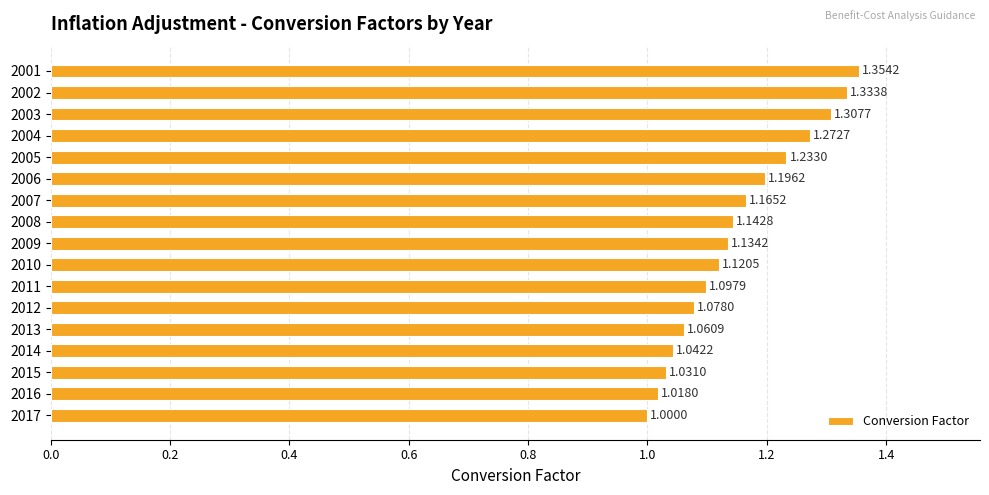

List the labels in order of value, largest first.

2001, 2002, 2003, 2004, 2005, 2006, 2007, 2008, 2009, 2010, 2011, 2012, 2013, 2014, 2015, 2016, 2017